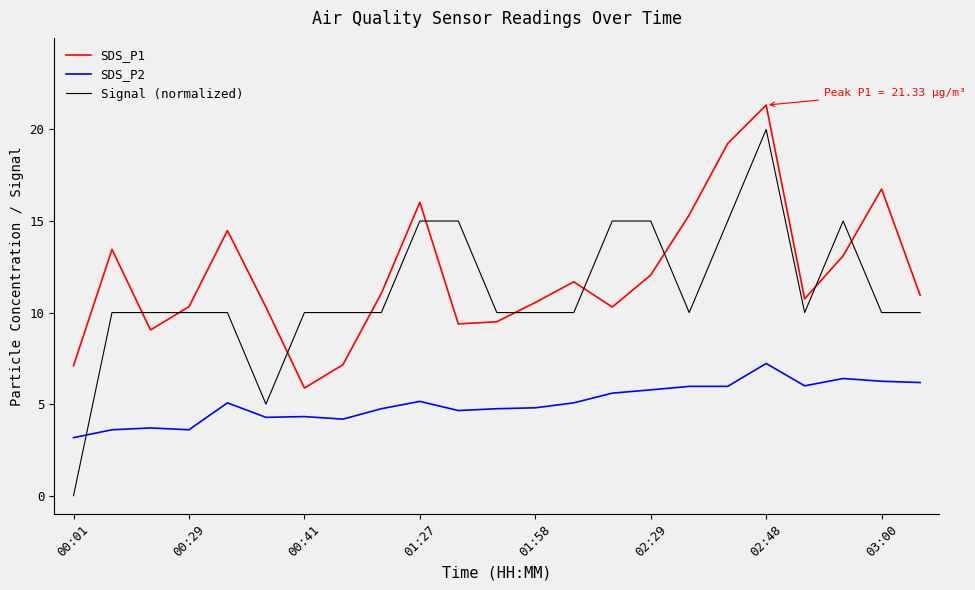

Rank the series by their maximum value, from lowest to highest.

SDS_P2, Signal (normalized), SDS_P1